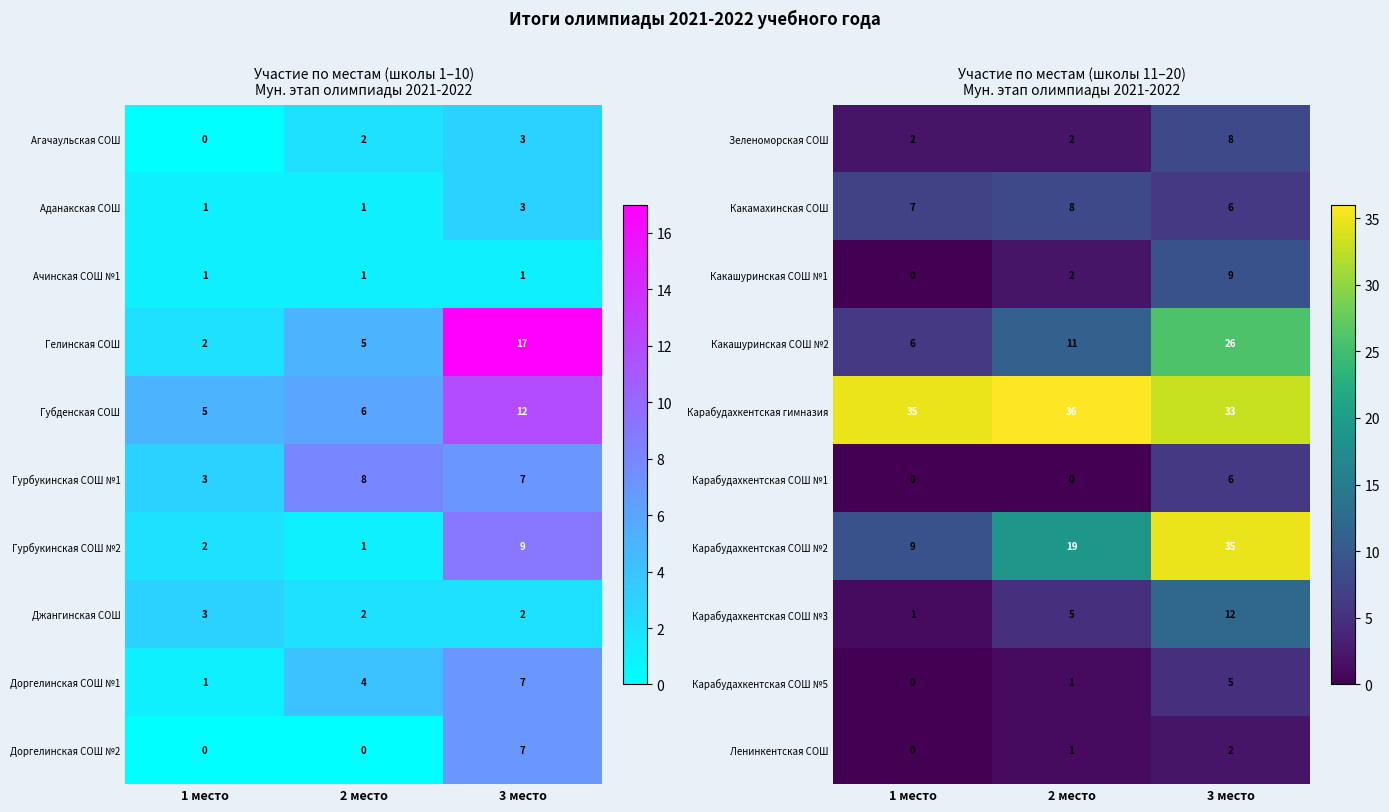

Is it true that Какашуринская СОШ №2 equals 26 at 3 место?

True